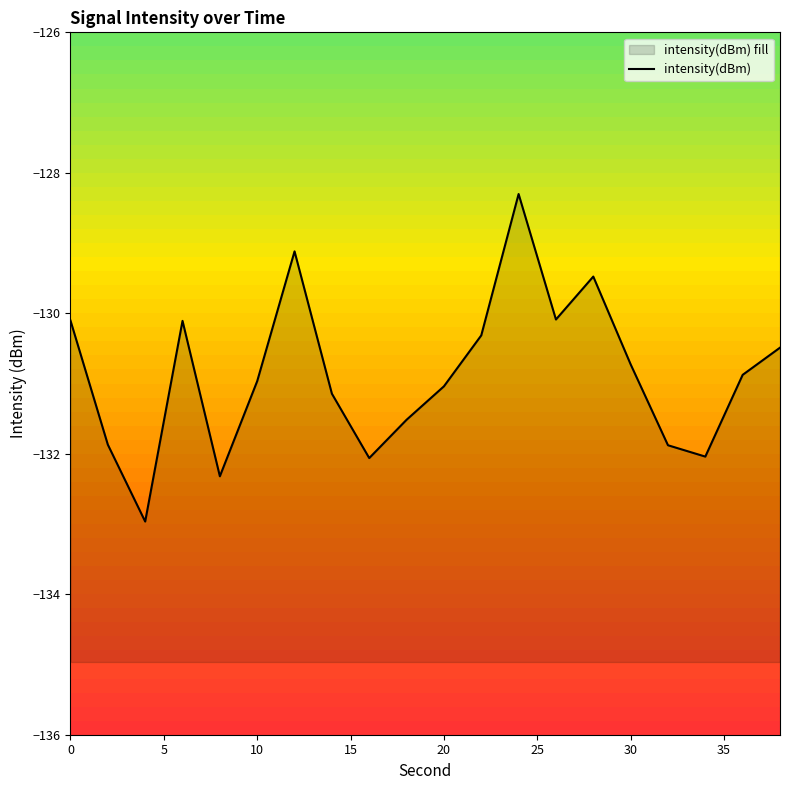

Does the chart display data point markers on the line(s)?

No